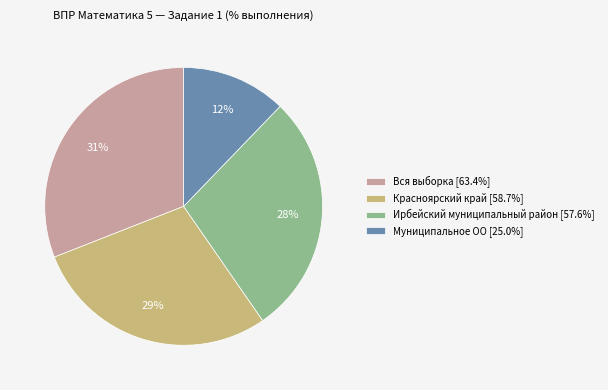

Is the sum of Муниципальное ОО [25.0%] and Вся выборка [63.4%] greater than half?

No